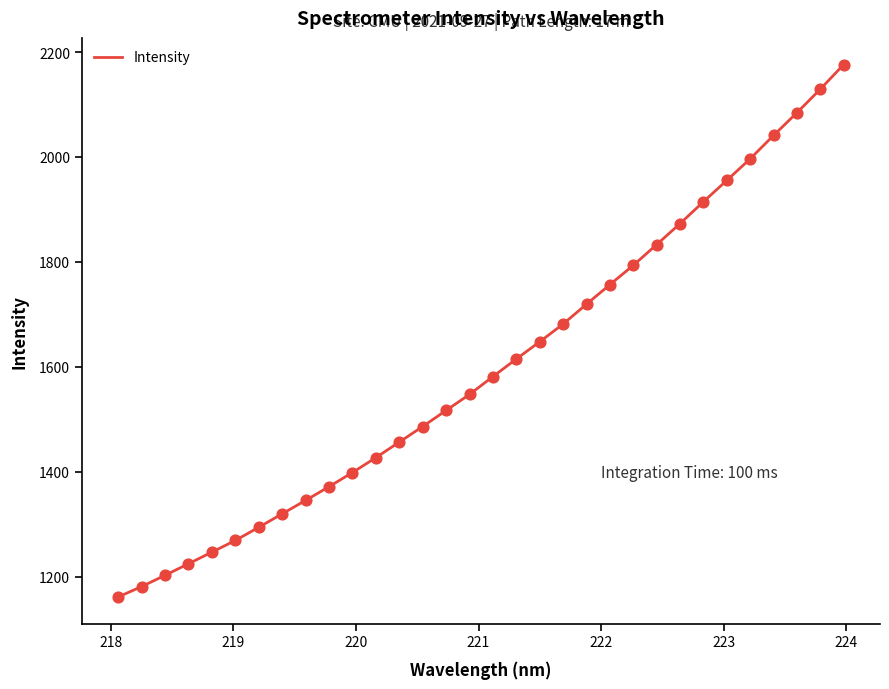

What is the difference between the maximum and minimum values?

1015.3